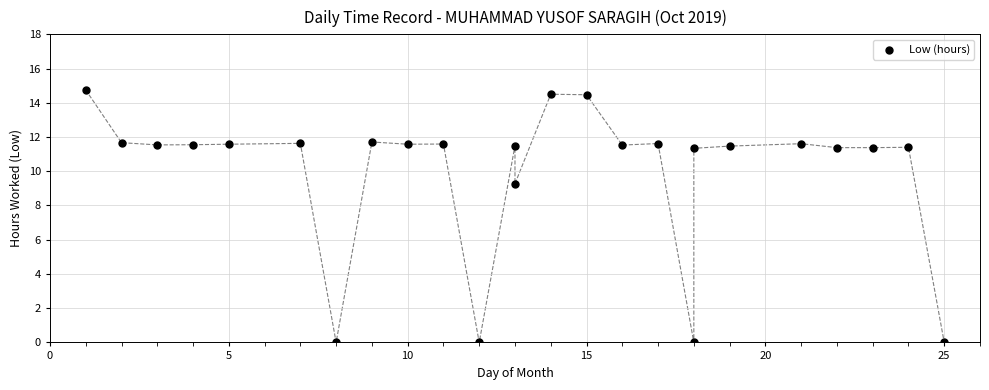

What Y value in the scatter plot is closest to 7?

9.3